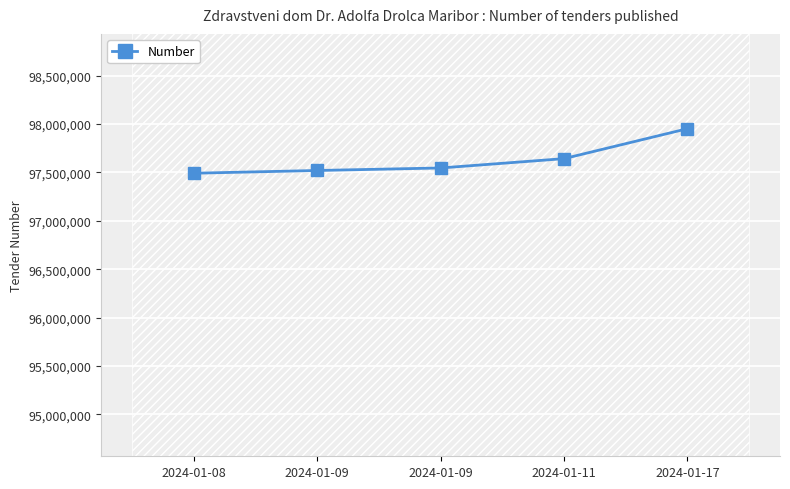

True or false: the data shows 135770889 at 2024-01-17.

False